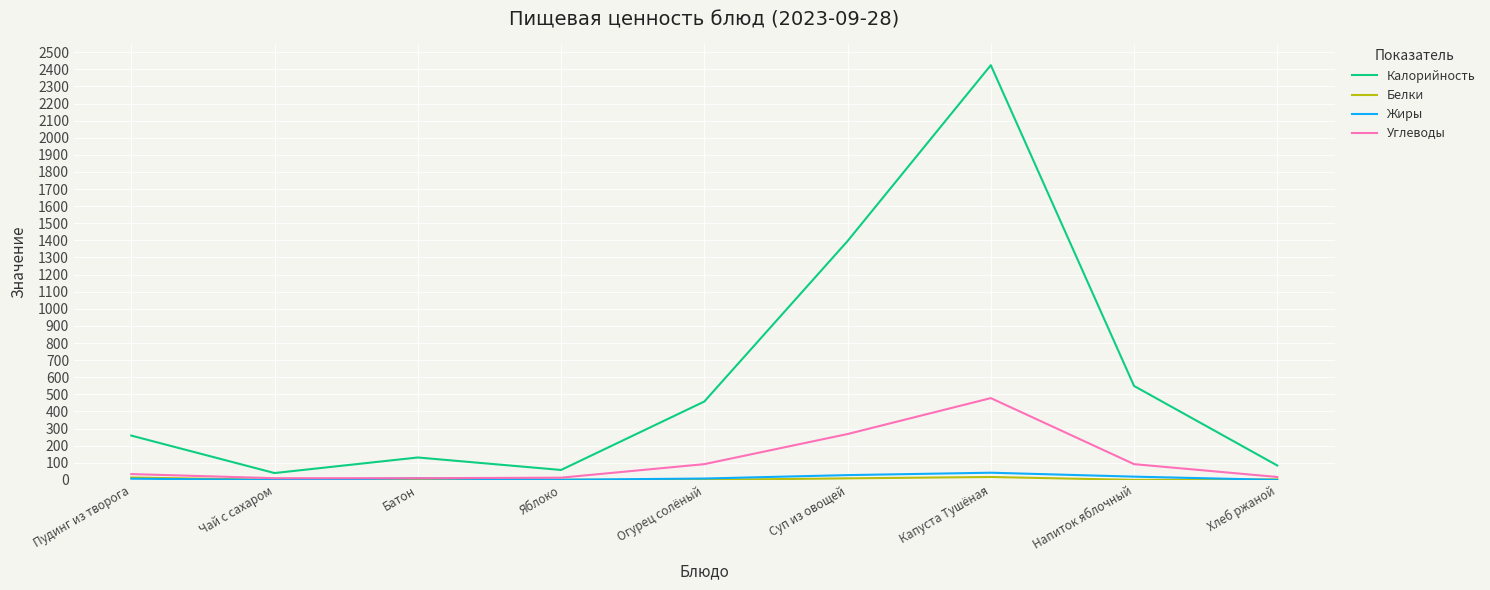

Which series changed the most between Огурец солёный and Суп из овощей?

Калорийность